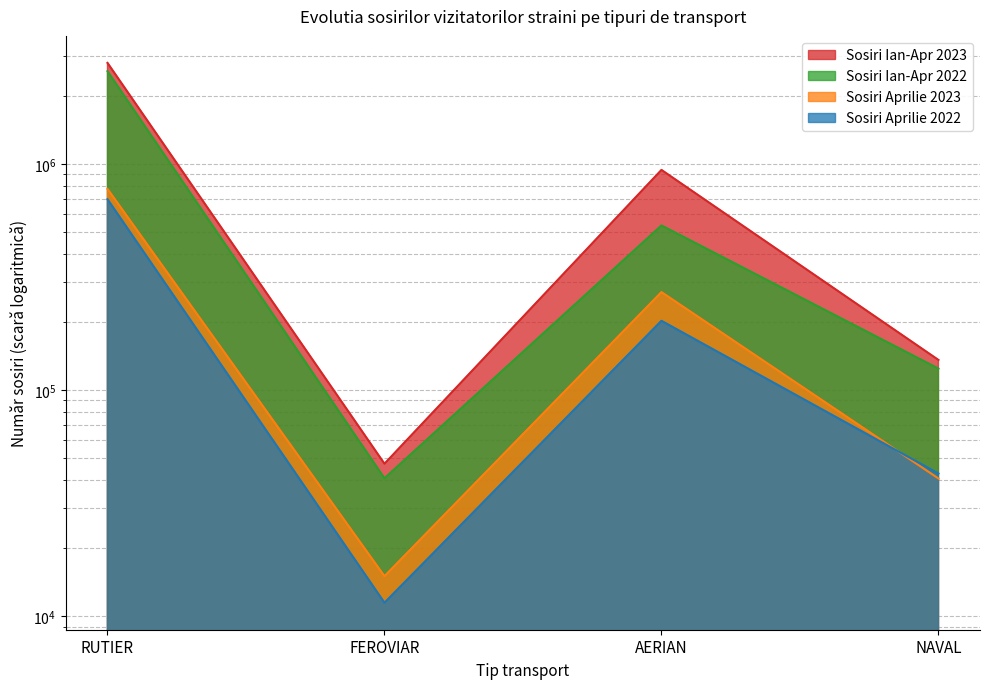

What is the average value of the TRANSPORT FEROVIAR series?

817866